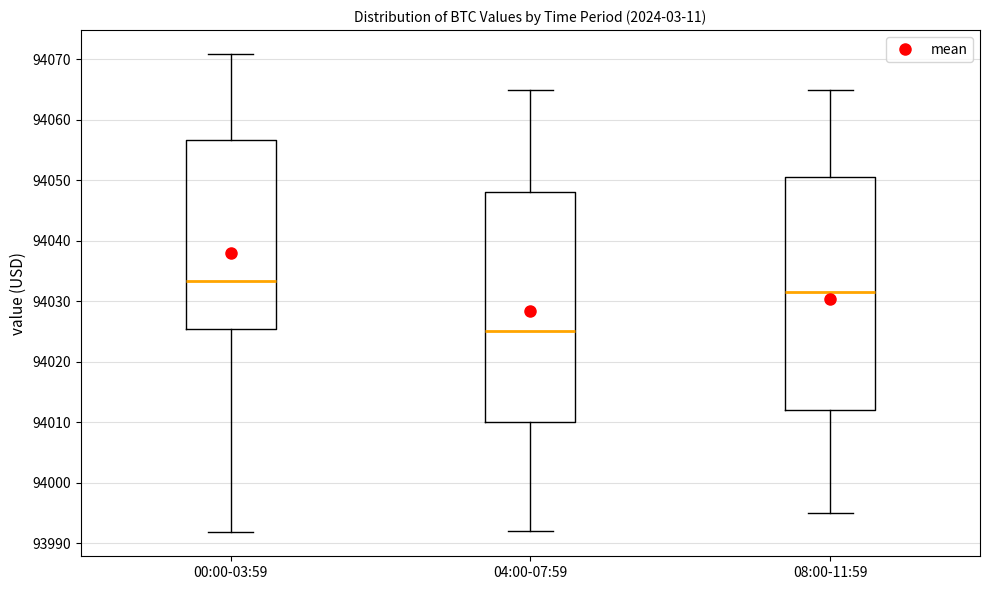

Which box's median line is the highest?

00:00-03:59